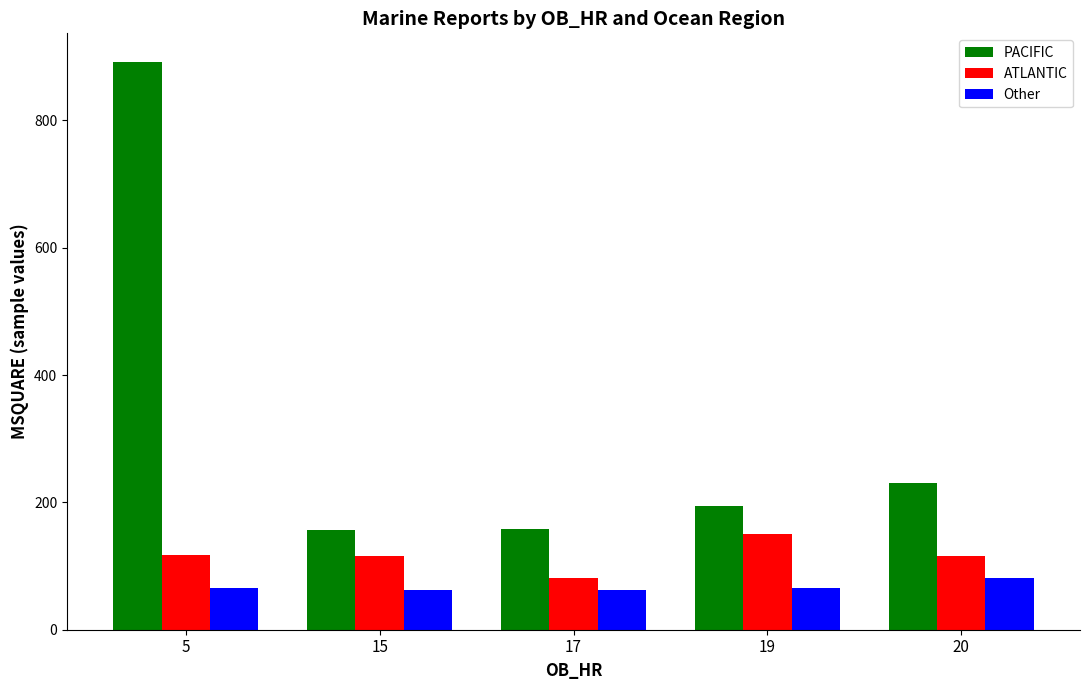

How many groups of bars are there?

5